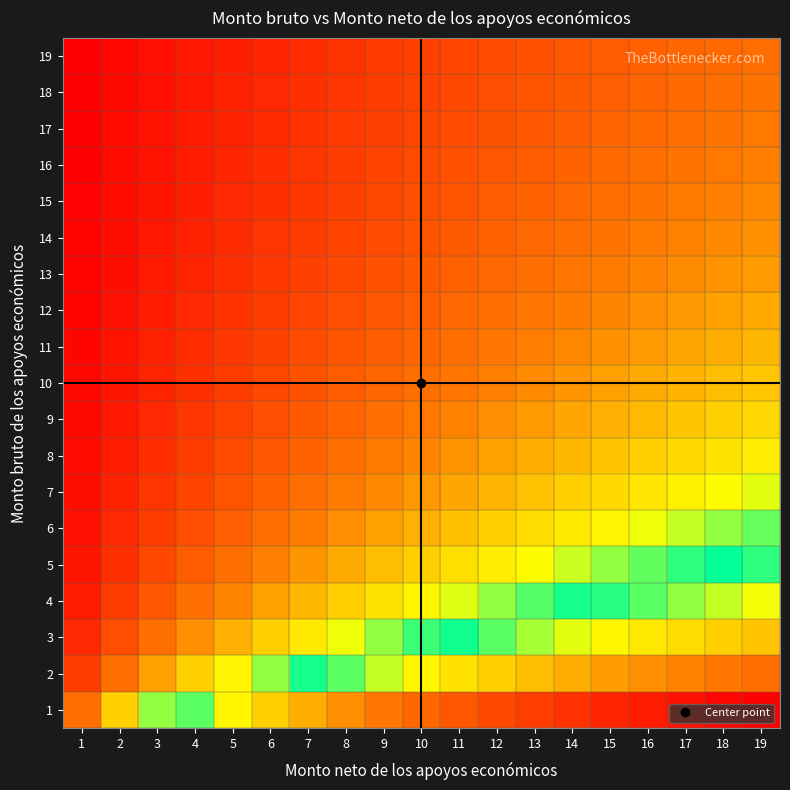

What is the minimum value shown in the chart?

0.1